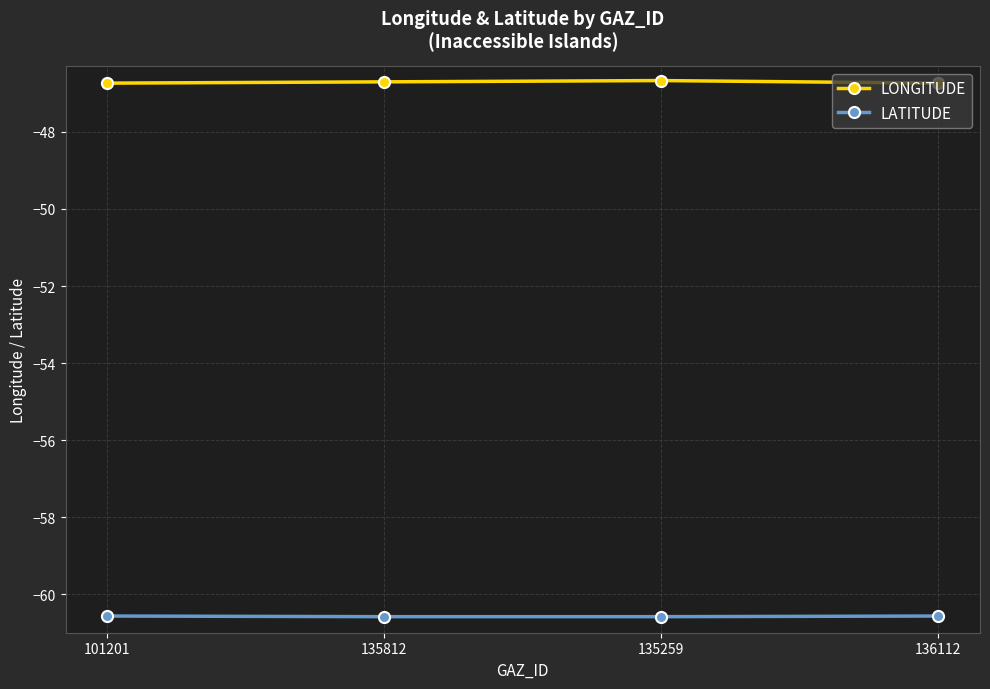

Which series has the widest spread of values?

LONGITUDE